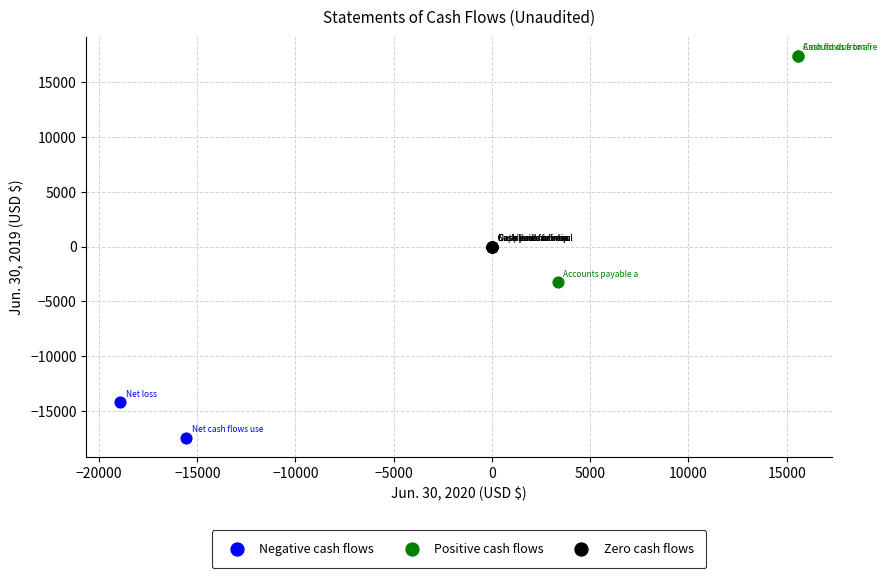

Which series reaches the maximum Y coordinate?

Positive cash flows